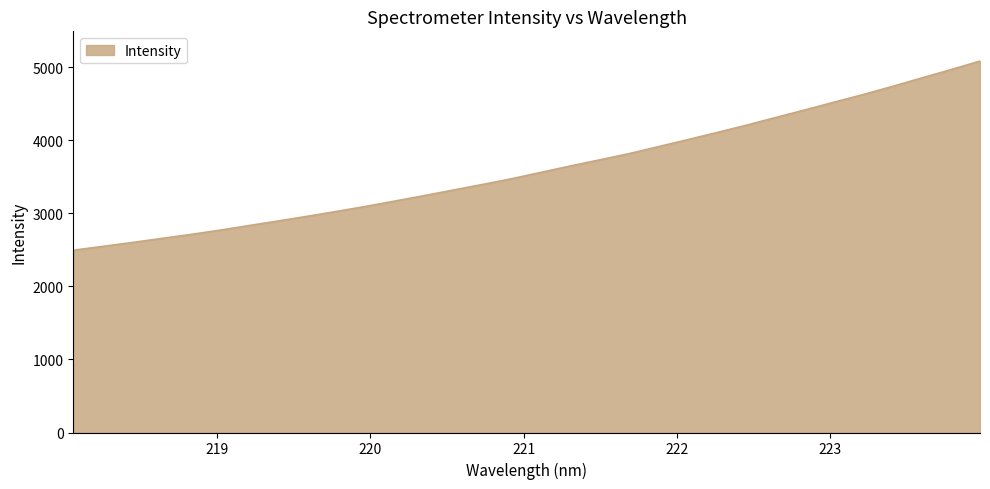

What is the greatest value displayed?

5082.0